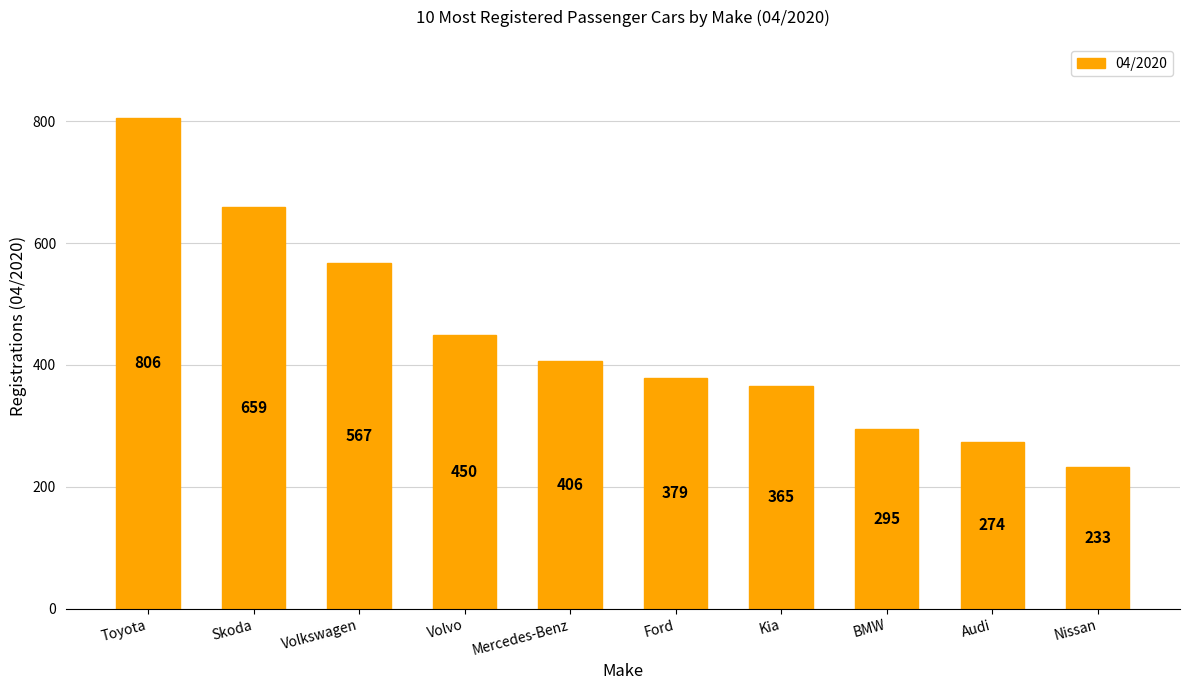

What position from the left is Kia?

7